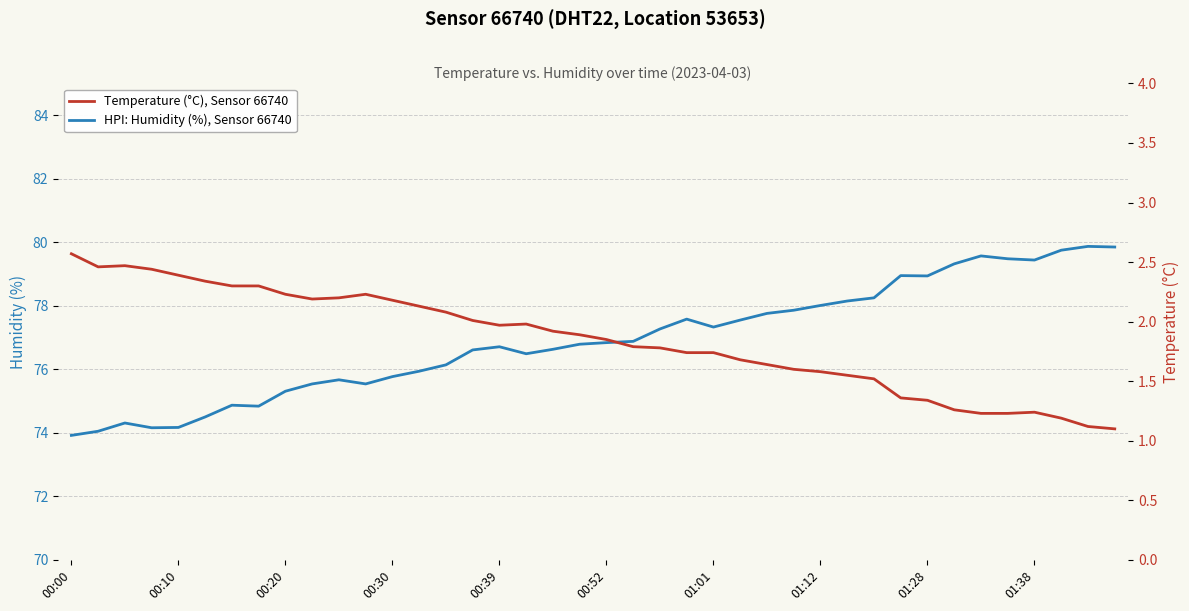

The value of HPI: Humidity (%), Sensor 66740 at 00:20 is 43.6. True or false?

False